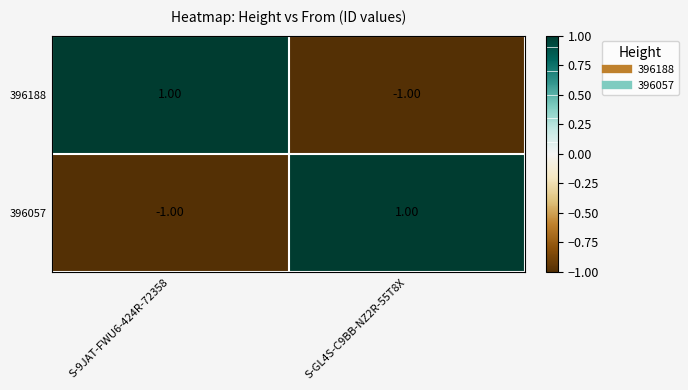

Rank the series at S-GL4S-C9BB-NZ2R-55T8X from lowest to highest value.

396188, 396057